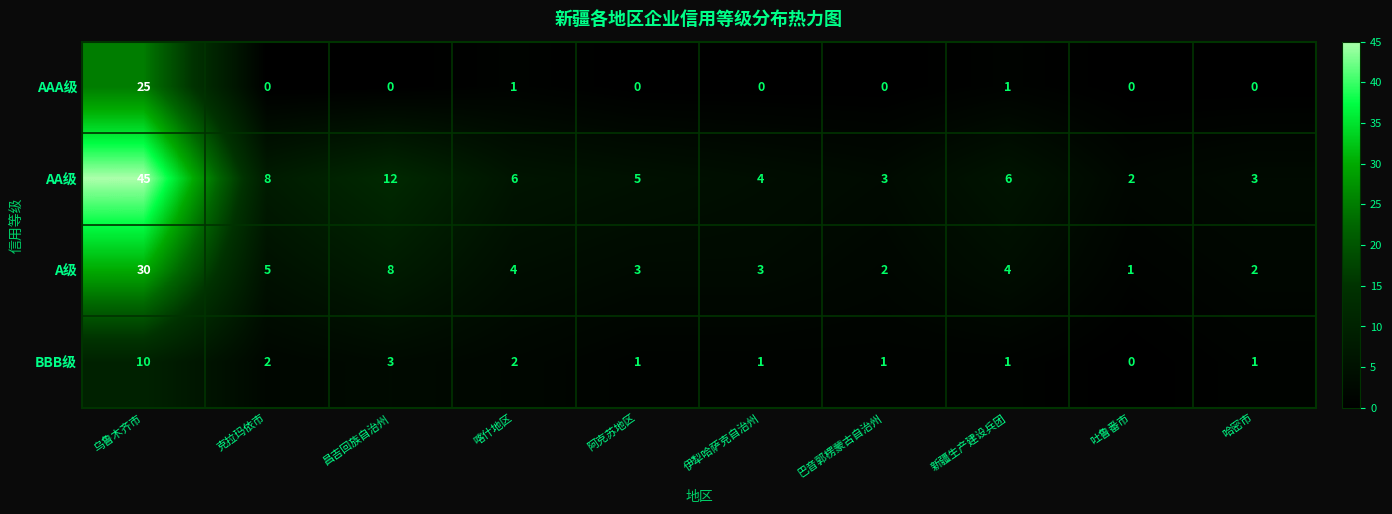

Is the value of A级 at 喀什地区 greater than the value of AA级 at 阿克苏地区?

No